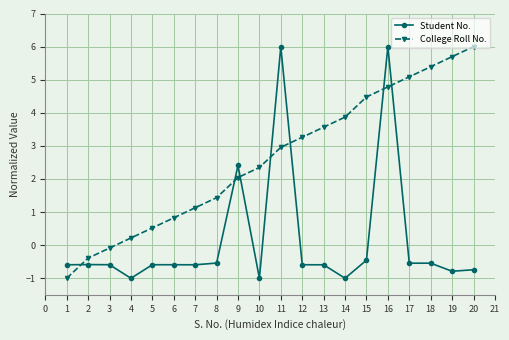

What is the greatest value displayed?

6.0